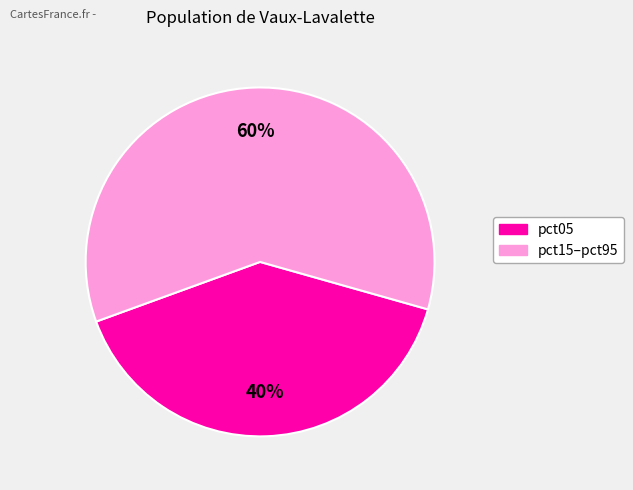

Combined, do pct15–pct95 and pct05 account for over 50%?

Yes